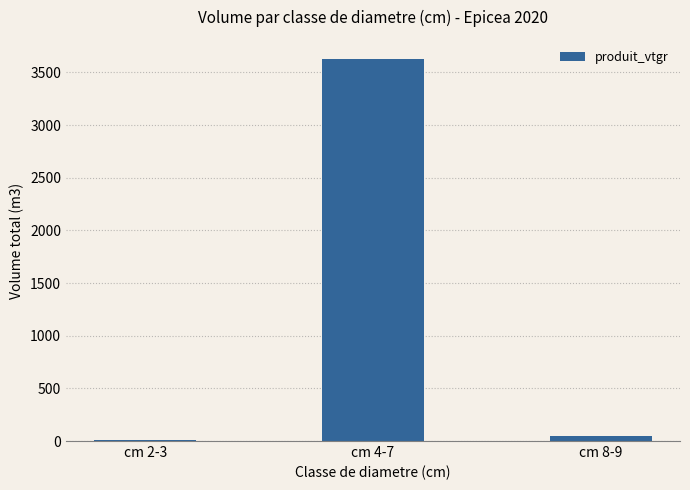

Where is the data nearest to the value 1817?

cm 8-9